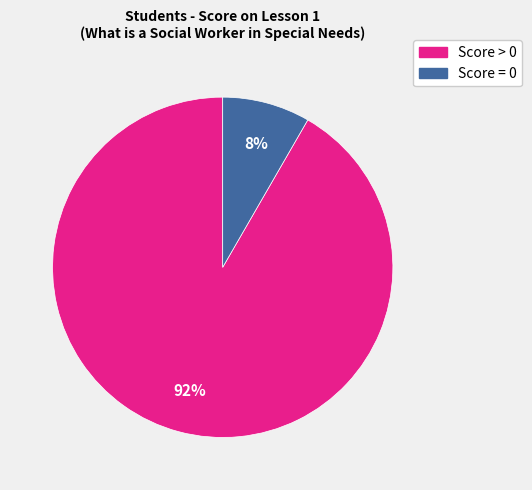

Is there any slice that represents more than half of the pie?

Yes